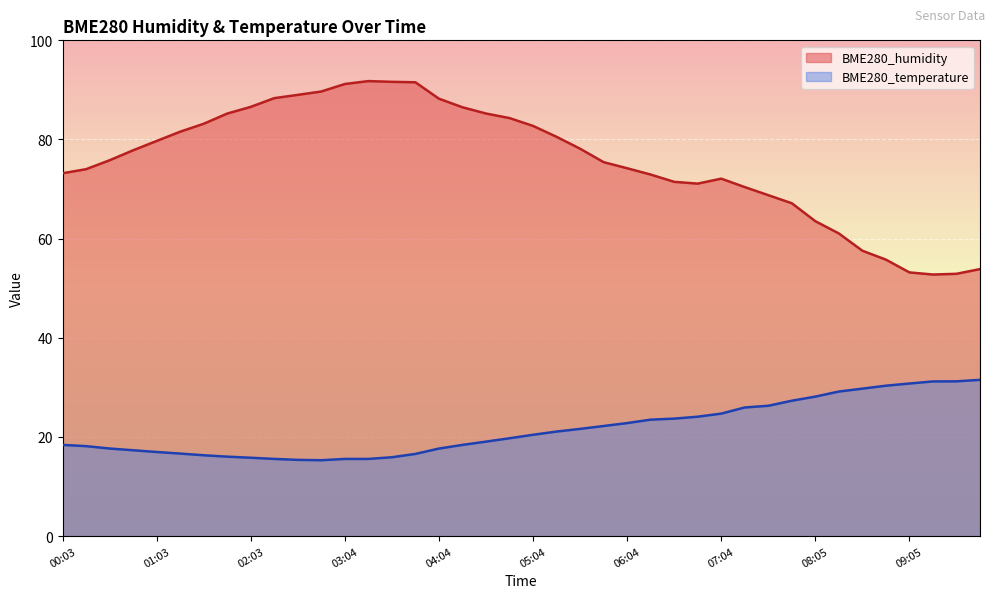

What is the average value of the BME280_temperature series?

21.6